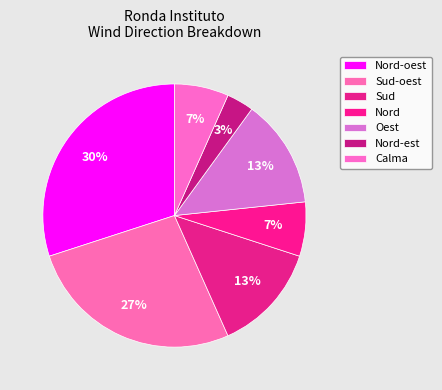

To the nearest percent, what is the difference between the largest and smallest slice percentages?

27%